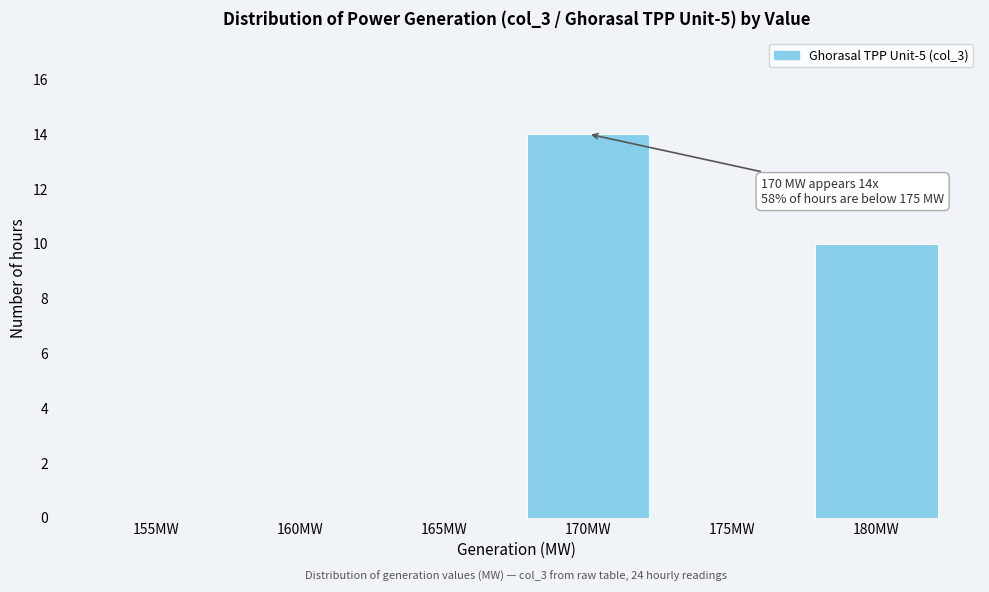

Reading left to right, transcribe all the data shown in this chart.

155MW=0	160MW=0	165MW=0	170MW=14	175MW=0	180MW=10